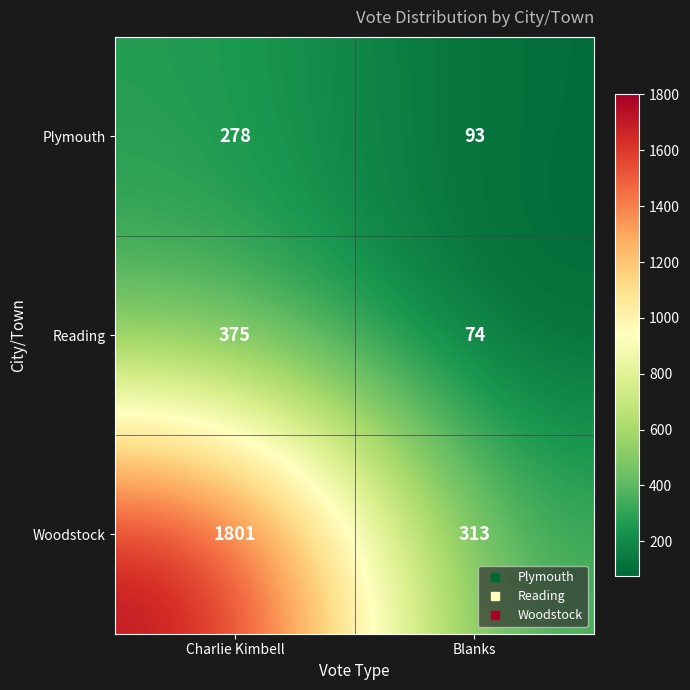

What is the difference between the highest and lowest values at Charlie Kimbell?

1523